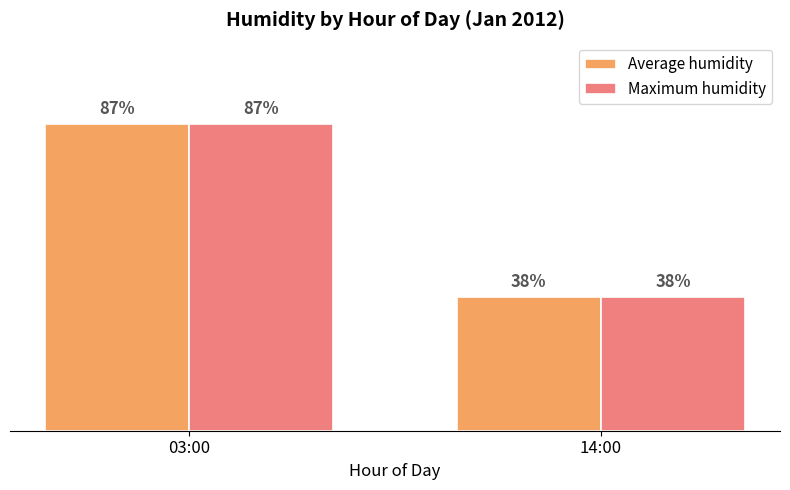

At which category is the sum across all series the highest?

03:00